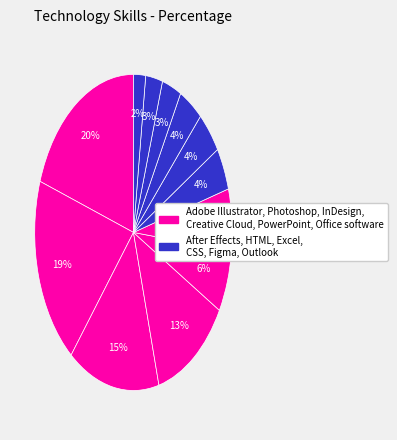

How many segments does this pie chart have?

12